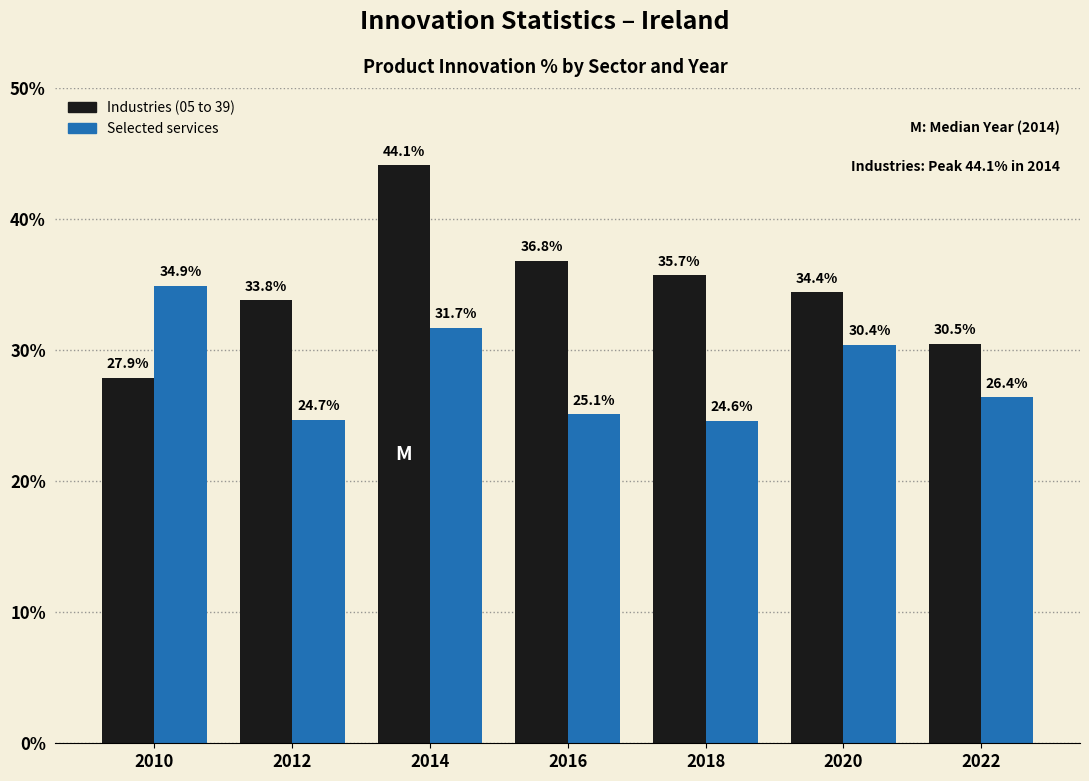

Reading left to right, extract all data points from this chart.

Industries (05 to 39): 27.9	33.8	44.1	36.8	35.7	34.4	30.5
Selected services: 34.9	24.7	31.7	25.1	24.6	30.4	26.4